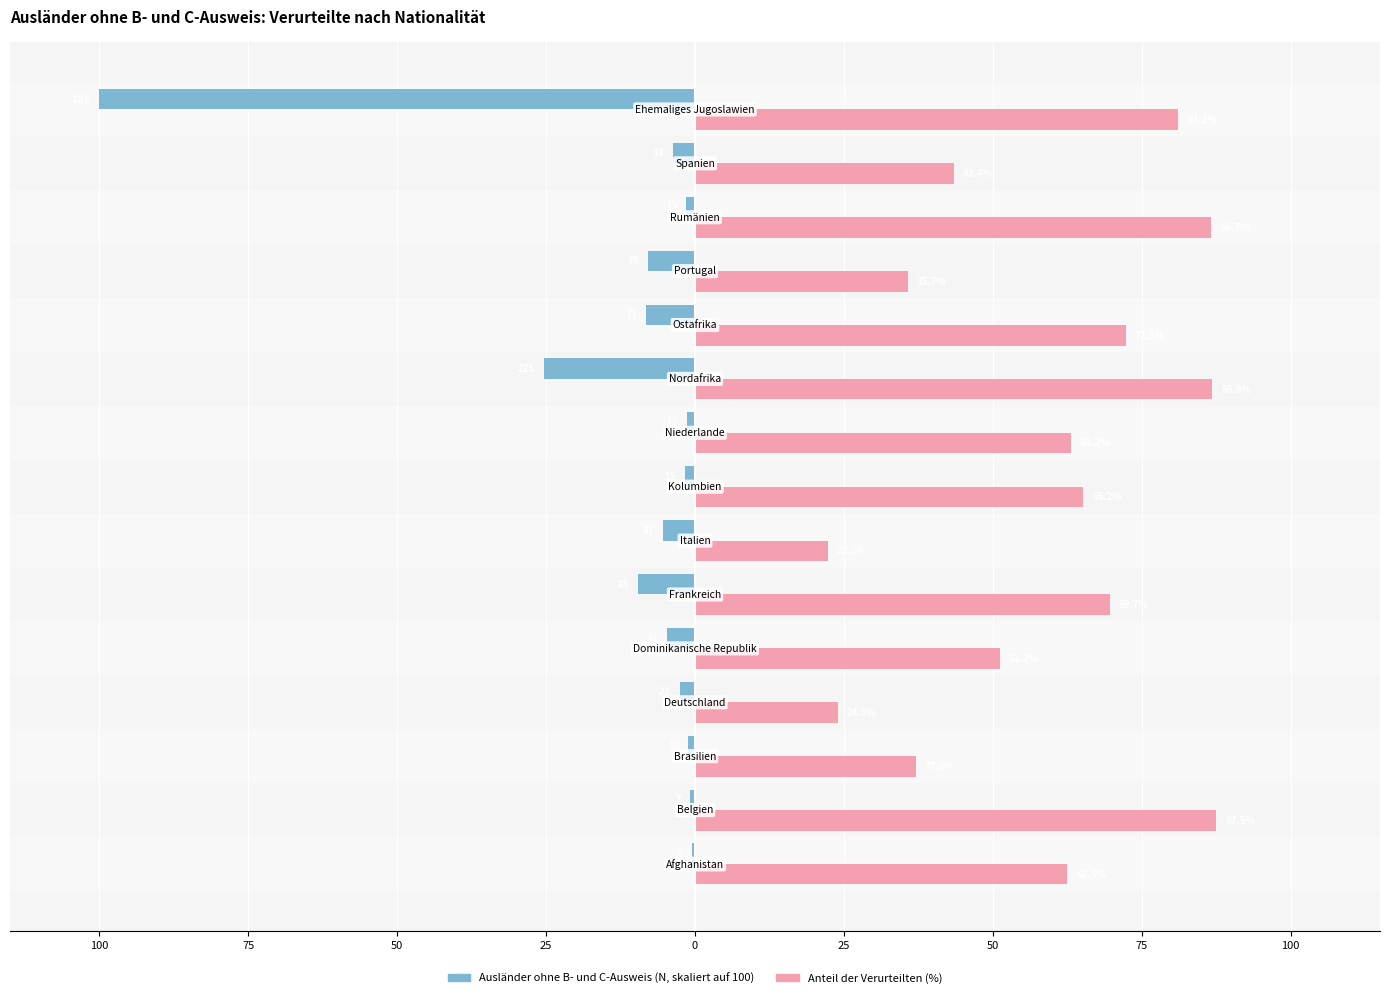

What is the smallest value displayed?

-100.0